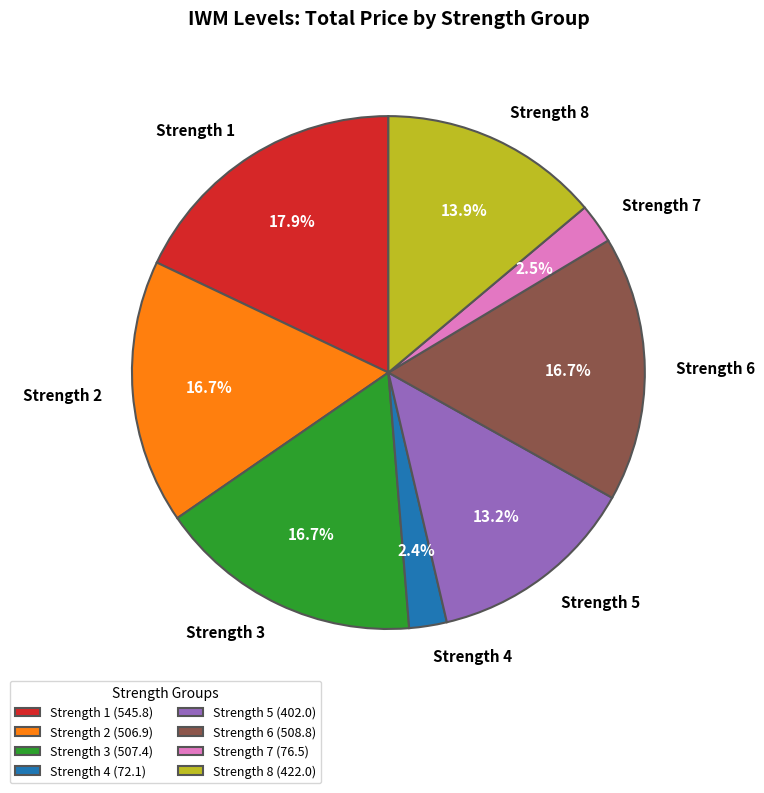

Is the sum of Strength 3 and Strength 6 greater than half?

No